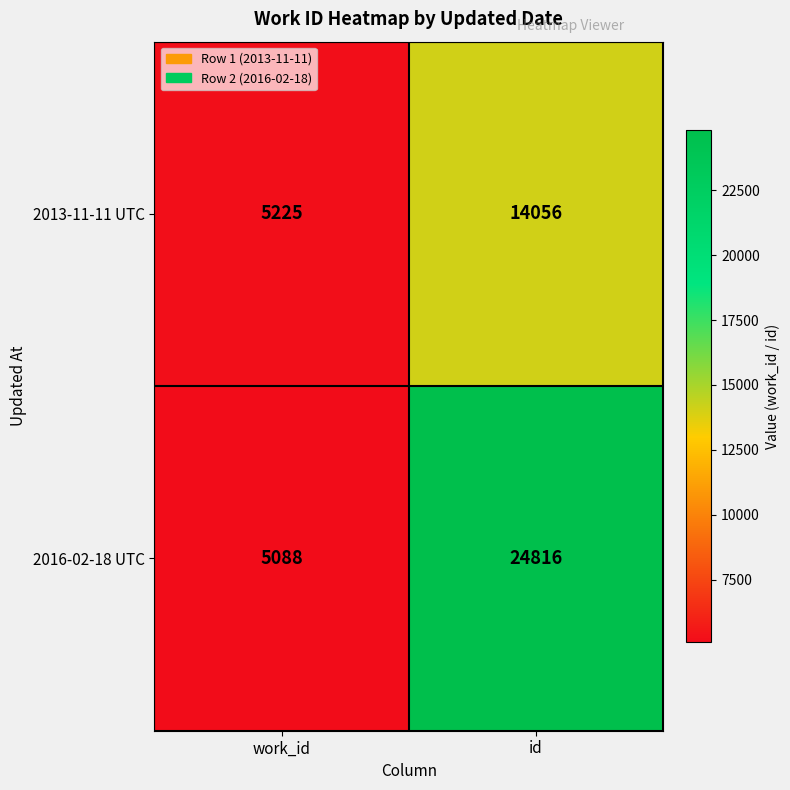

Which label corresponds to the largest value in the chart?

id